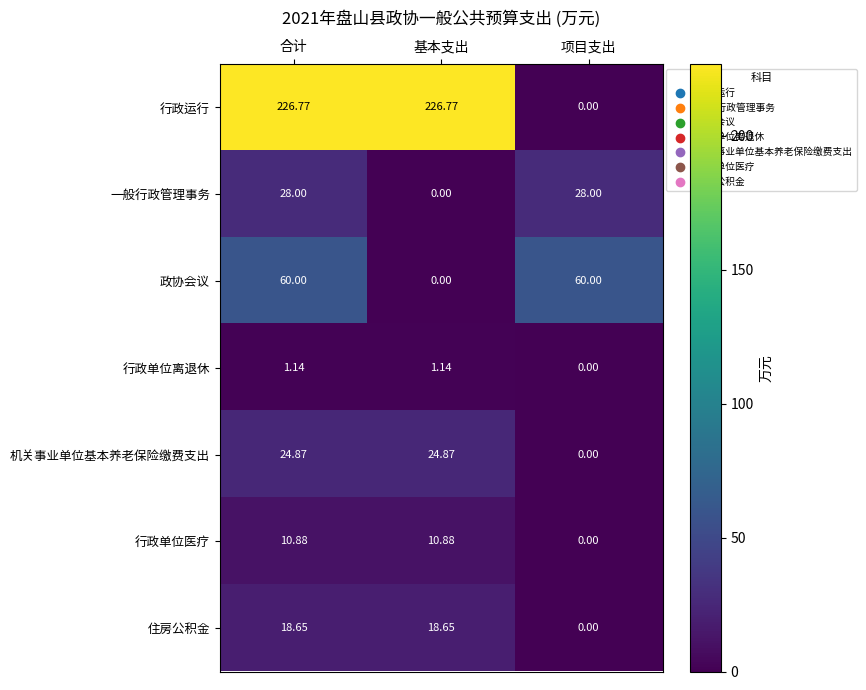

At which label does 行政运行 reach its minimum?

项目支出